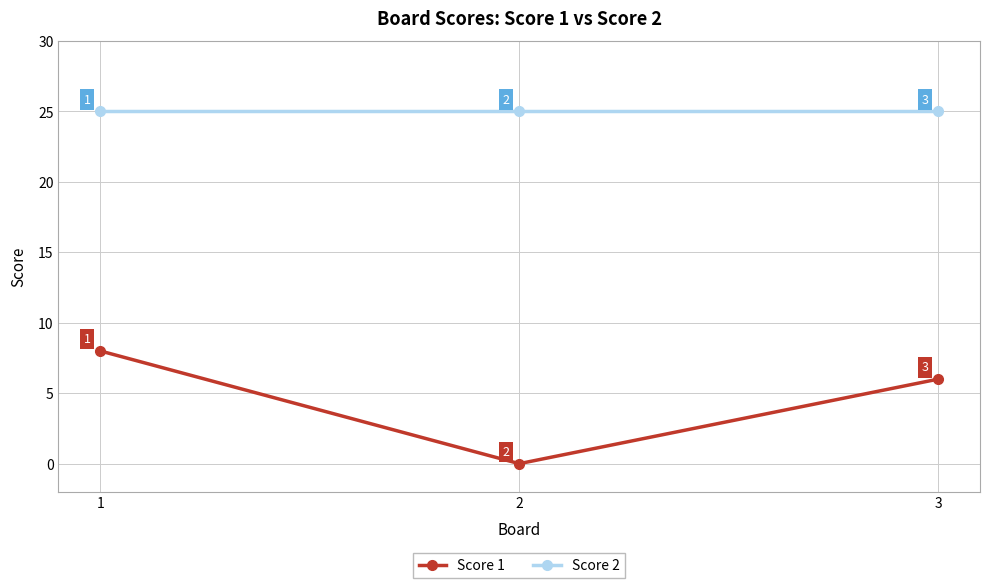

Reading left to right, transcribe all the data shown in this chart.

Score 1: 8	0	6
Score 2: 25	25	25